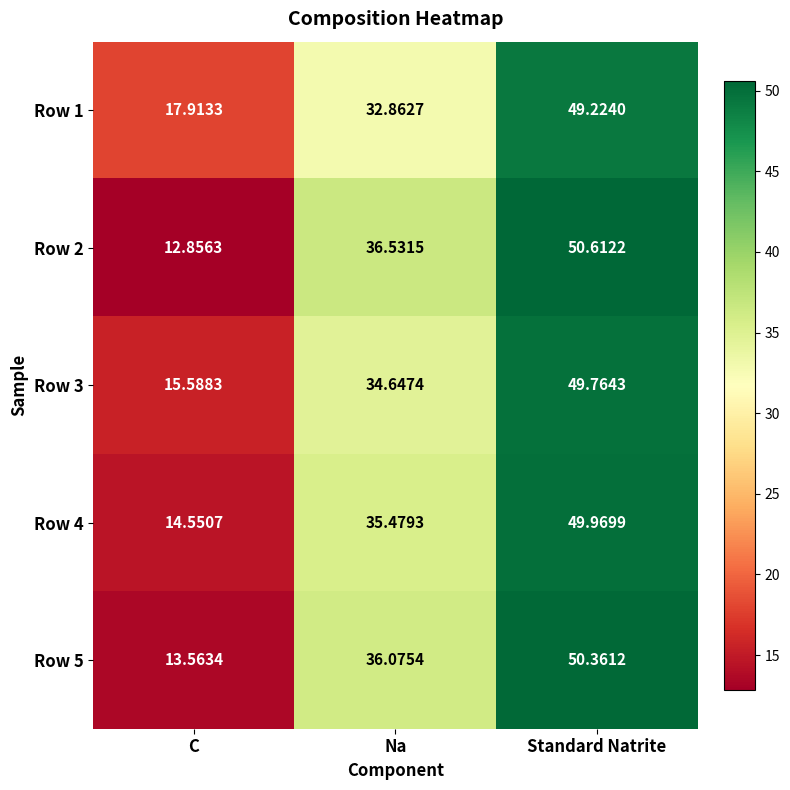

At how many categories does at least one series exceed 20?

2